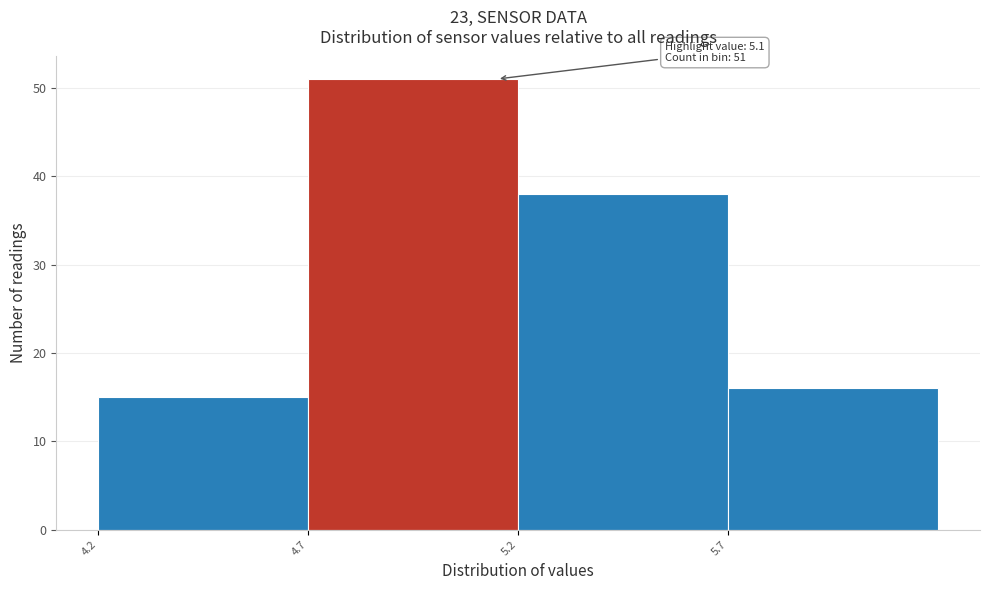

Reading left to right, list all the values displayed in this chart.

15	51	38	16